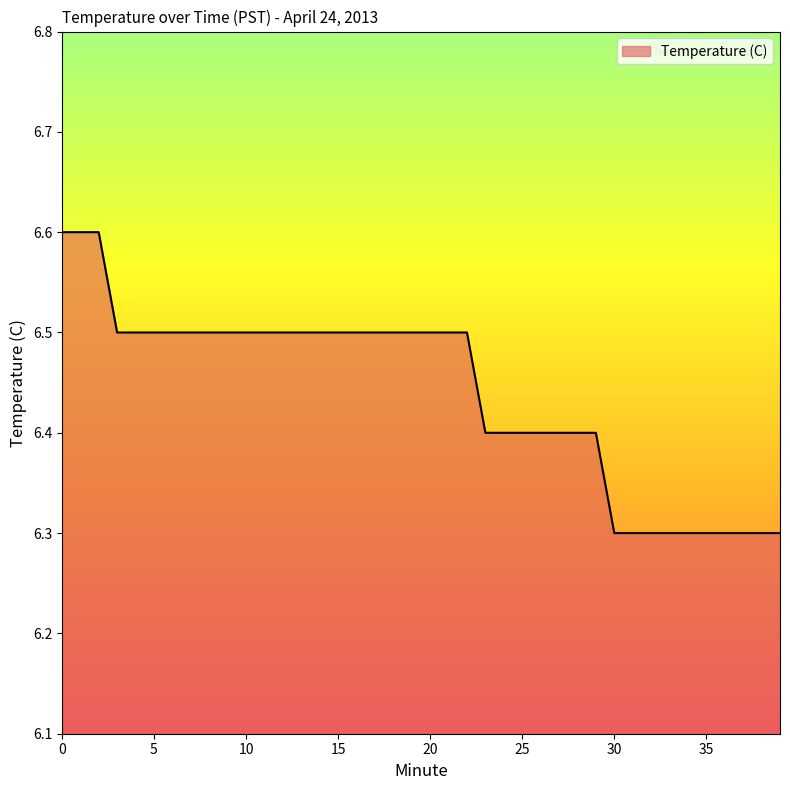

Reading left to right, transcribe all the data shown in this chart.

6.6	6.6	6.6	6.5	6.5	6.5	6.5	6.5	6.5	6.5	6.5	6.5	6.5	6.5	6.5	6.5	6.5	6.5	6.5	6.5	6.5	6.5	6.5	6.4	6.4	6.4	6.4	6.4	6.4	6.4	6.3	6.3	6.3	6.3	6.3	6.3	6.3	6.3	6.3	6.3